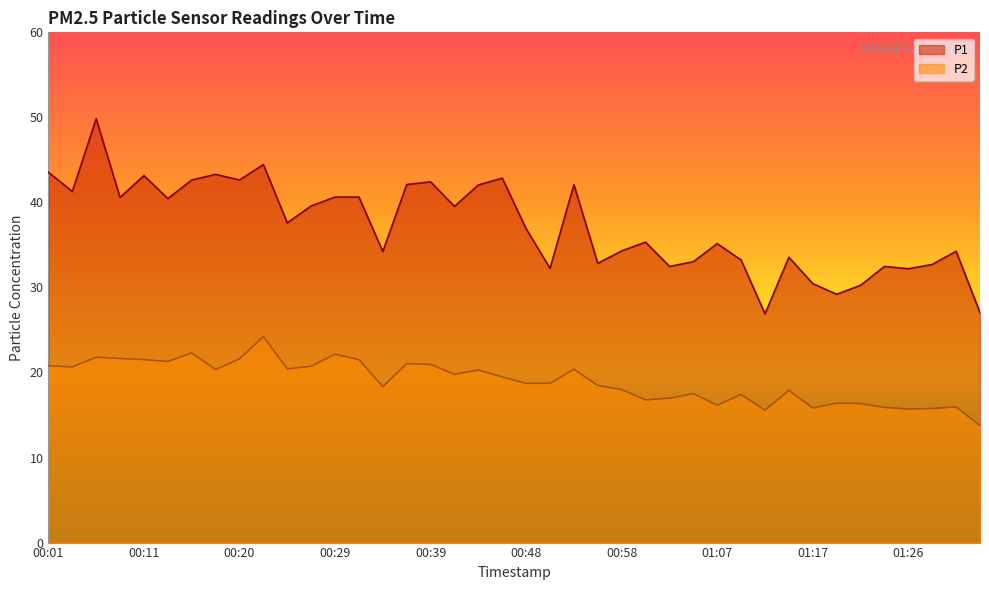

What value does the P2 series have at 00:37?

21.1